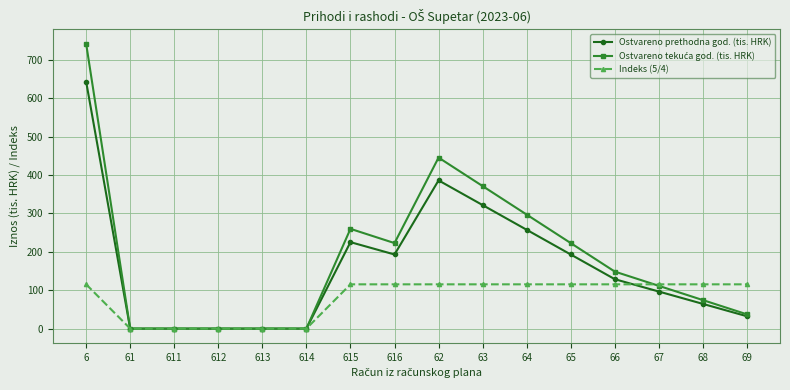

What is the total value across all series at 68?

254.1